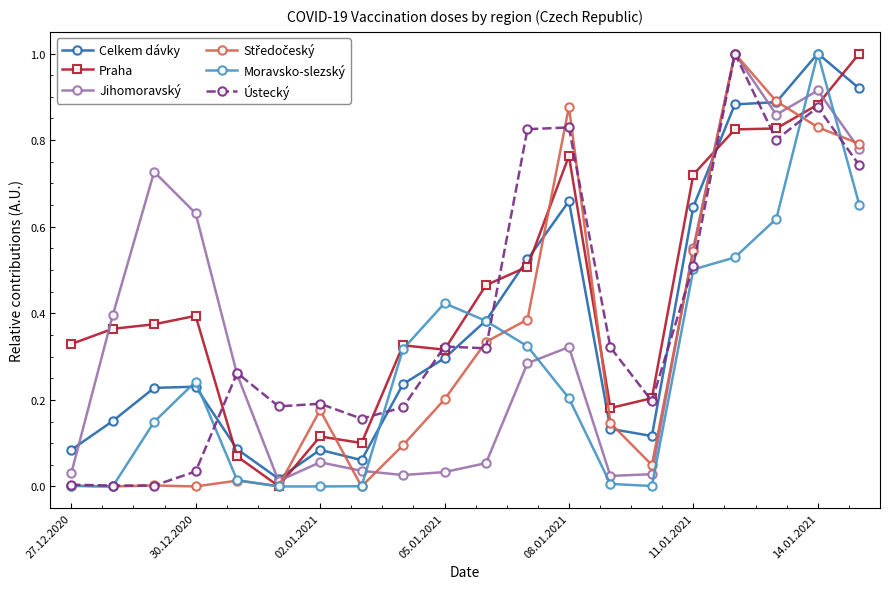

Which series has the largest total across all categories?

Praha